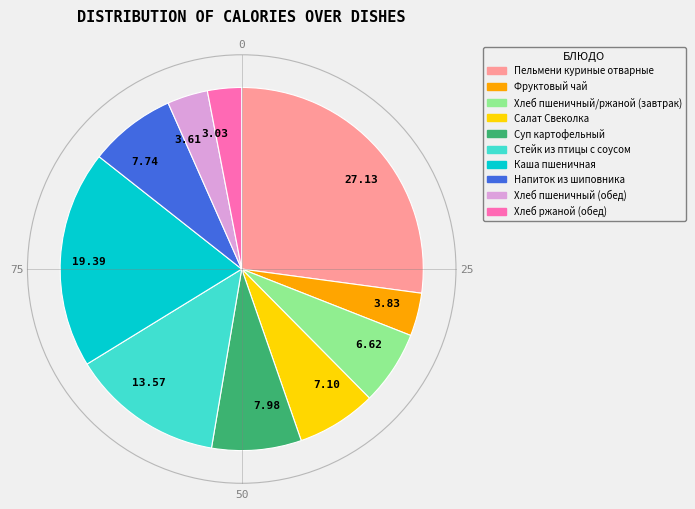

Is it true that Стейк из птицы с соусом is 3% of the pie?

False